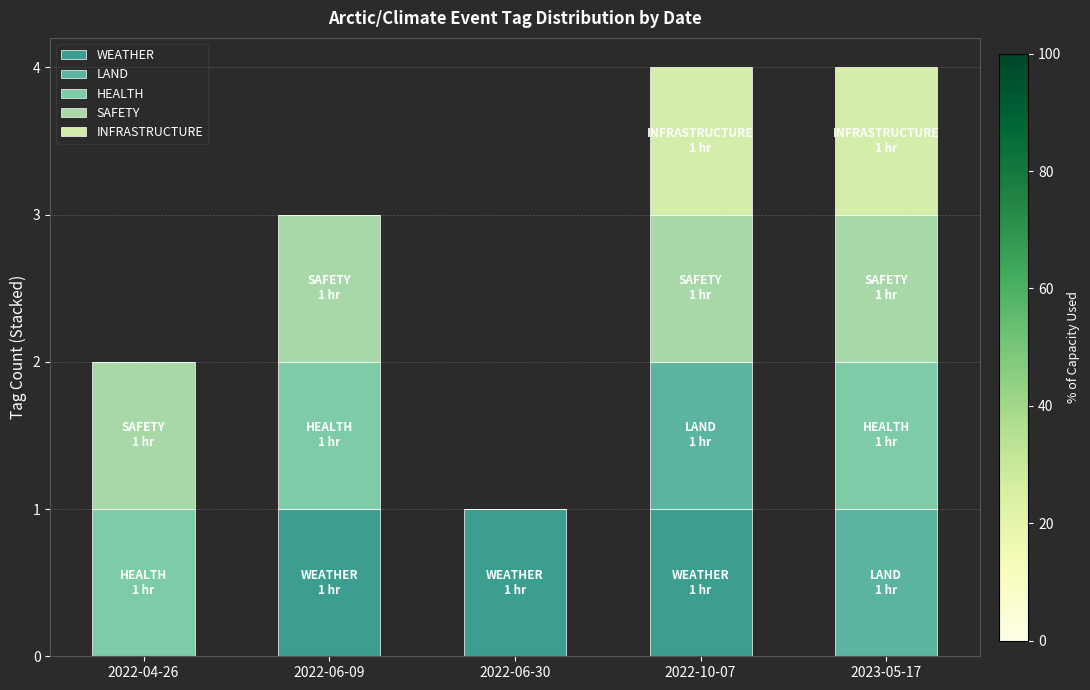

Reading left to right, list the values for the WEATHER series.

2022-04-26=0	2022-06-09=1	2022-06-30=1	2022-10-07=1	2023-05-17=0